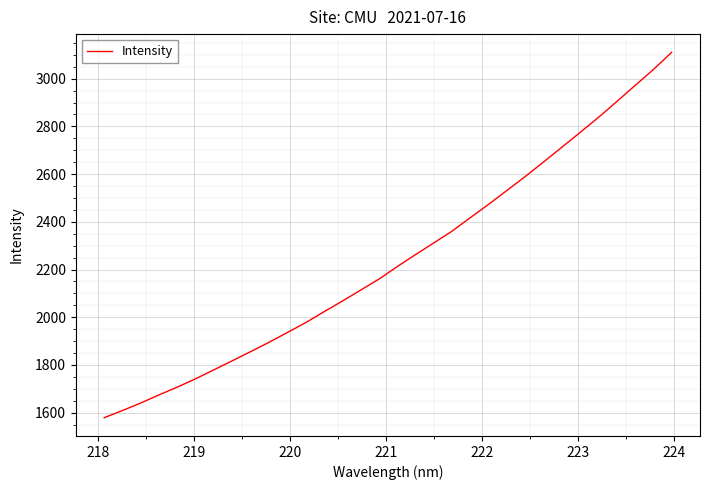

True or false: there are more than 2 points higher than both neighbors.

False